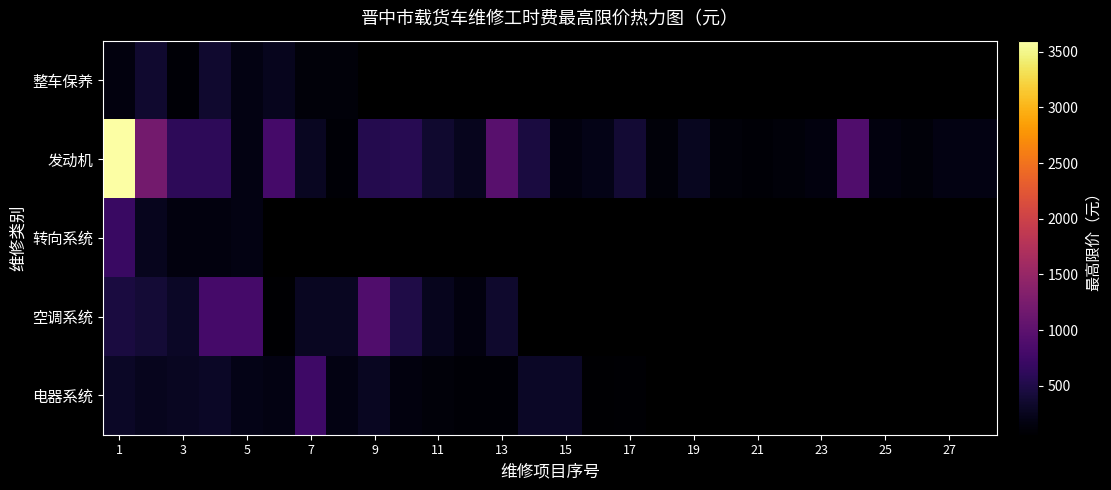

Count the number of data series in this chart.

5